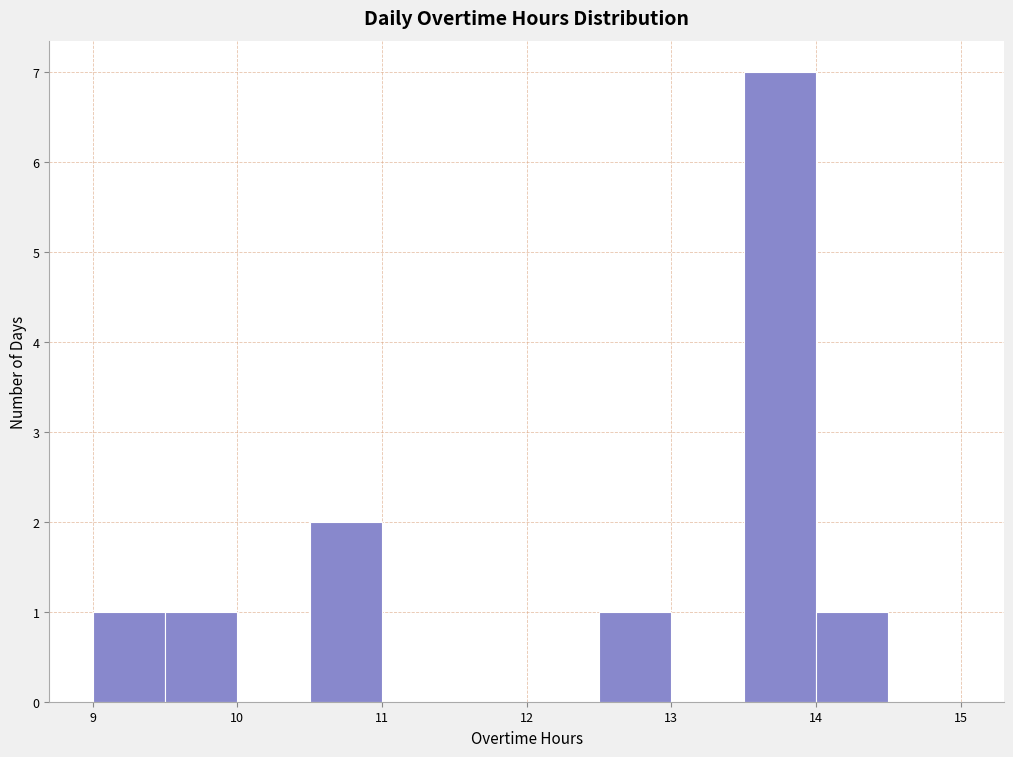

Reading left to right, list every bar in this chart as the range it spans on the x-axis followed by its height. The values are not printed on the chart, so give them approximately, as read against the axis.

9.0 to 9.5: 1
9.5 to 10.0: 1
10.0 to 10.5: 0
10.5 to 11.0: 2
11.0 to 11.5: 0
11.5 to 12.0: 0
12.0 to 12.5: 0
12.5 to 13.0: 1
13.0 to 13.5: 0
13.5 to 14.0: 7
14.0 to 14.5: 1
14.5 to 15.0: 0